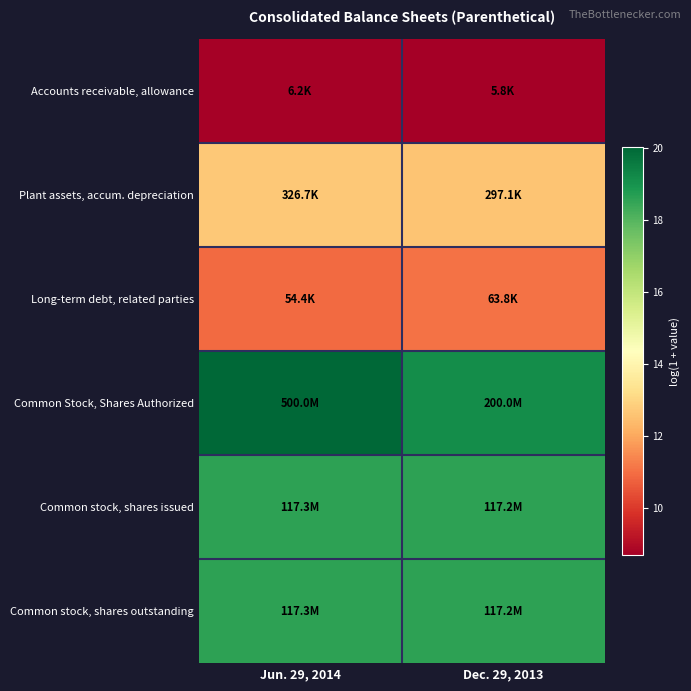

Rank the series by their maximum value, from highest to lowest.

Common Stock, Shares Authorized, Common stock, shares issued, Common stock, shares outstanding, Plant assets, accum. depreciation, Long-term debt, related parties, Accounts receivable, allowance